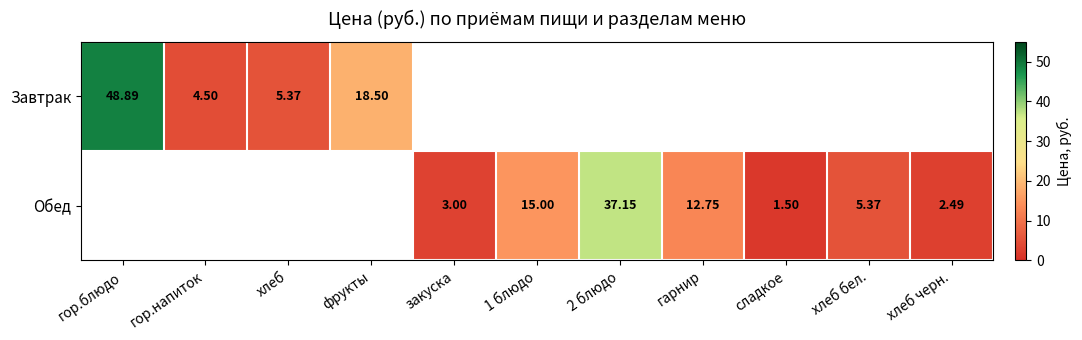

Is the value of Завтрак at гор.блюдо greater than the value of Обед at хлеб бел.?

Yes